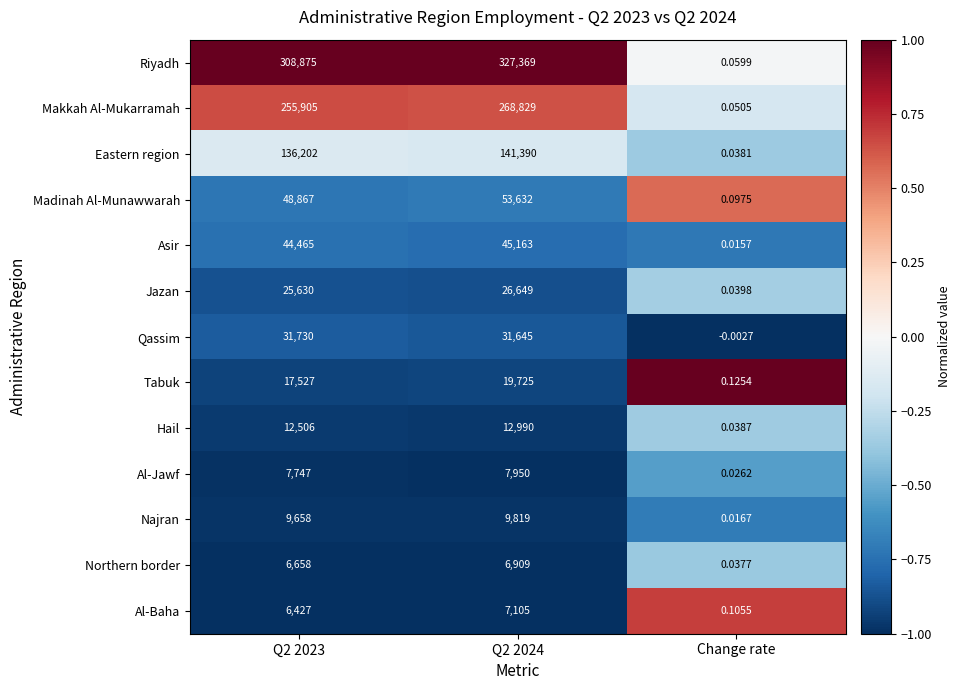

Between Q2 2023 and Change rate, which series saw the biggest shift?

Riyadh